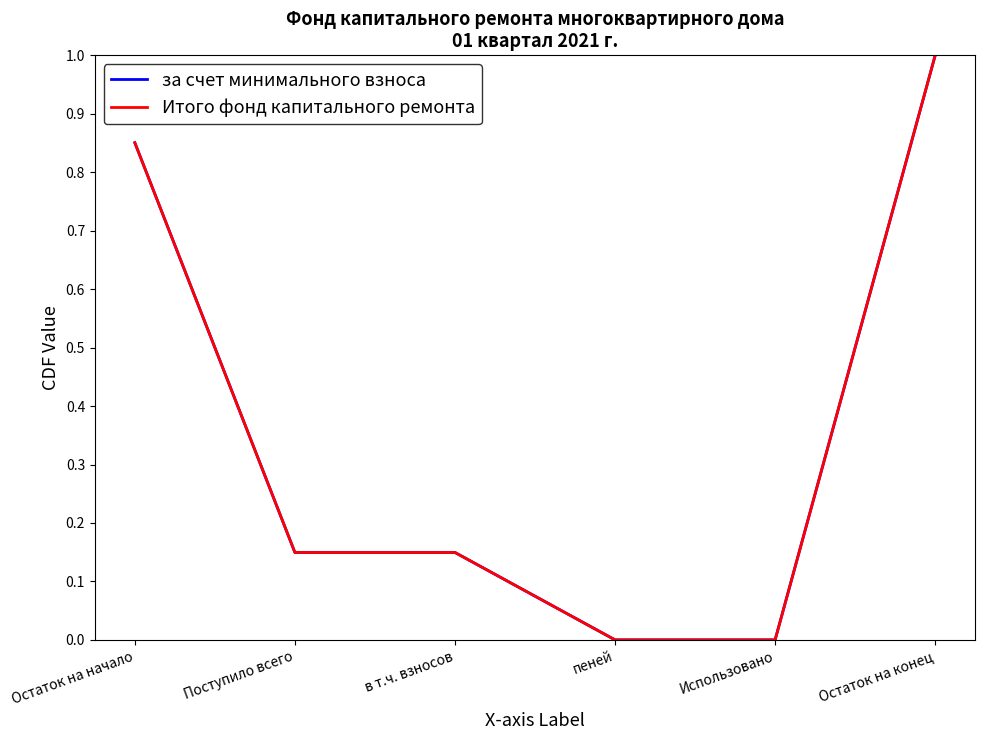

Between Поступило всего and Остаток на конец, which series saw the biggest shift?

за счет минимального взноса